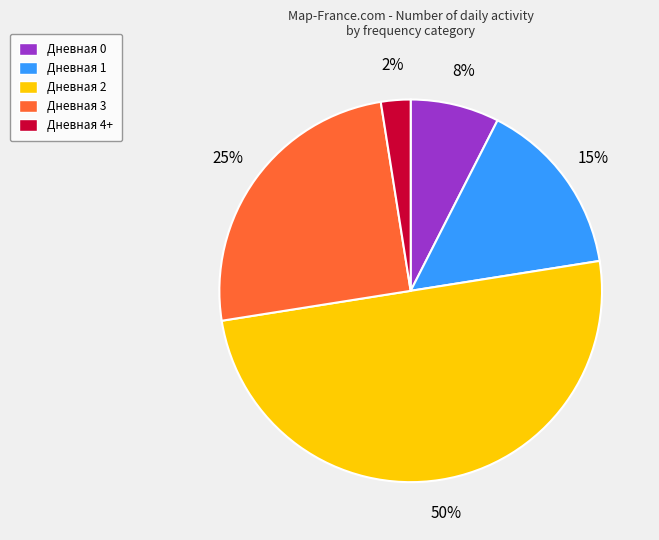

Approximately how many times larger is the value at Дневная 1 compared to Дневная 3?

0.6